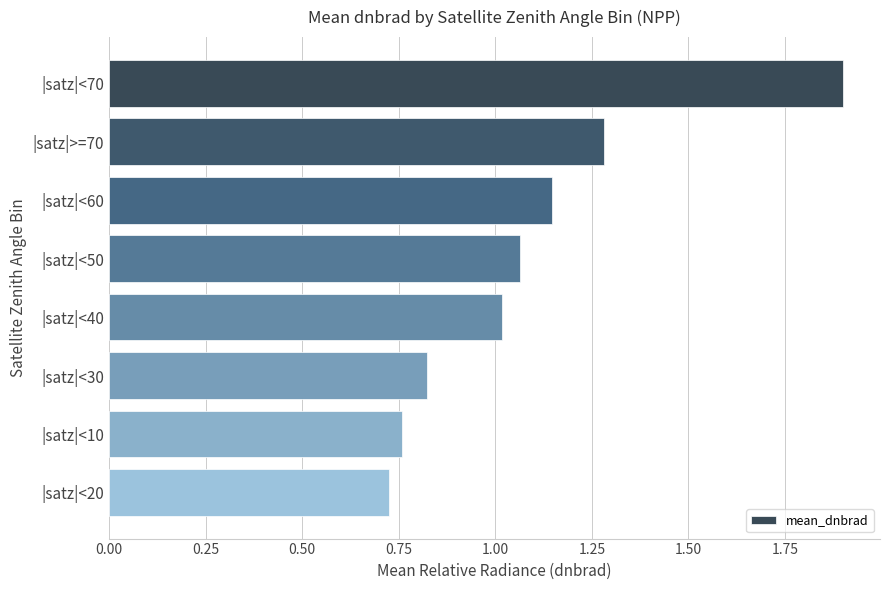

What is the label of the 2nd bar from the bottom?

|satz|<10